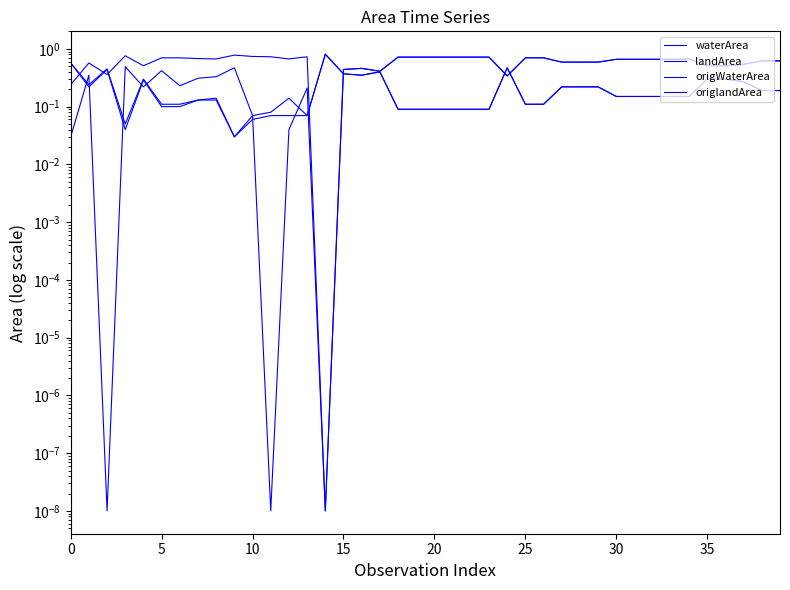

Count the number of data series in this chart.

4